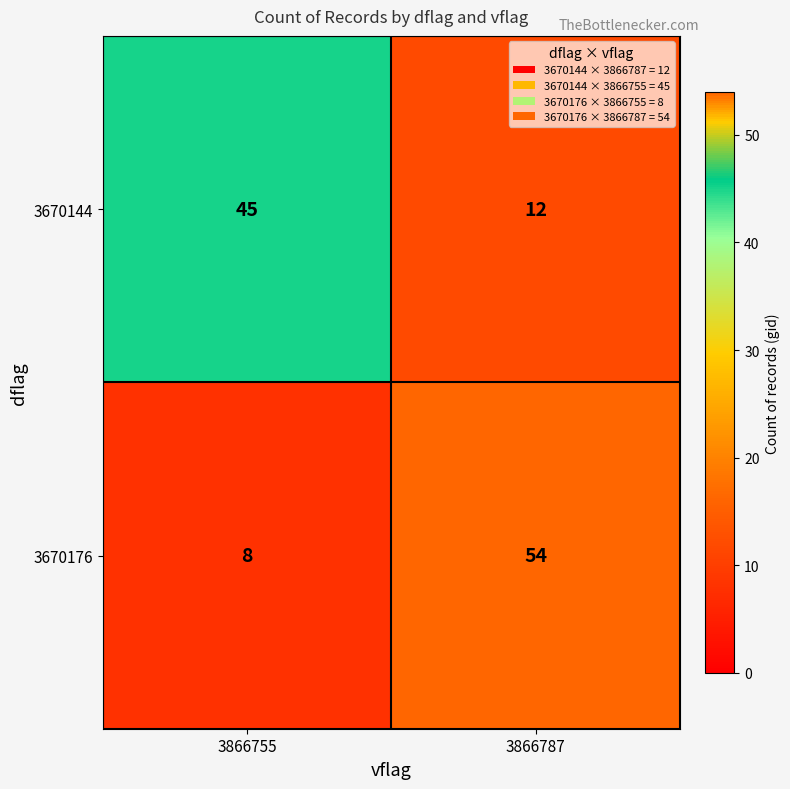

At which category is the sum across all series the highest?

3866787